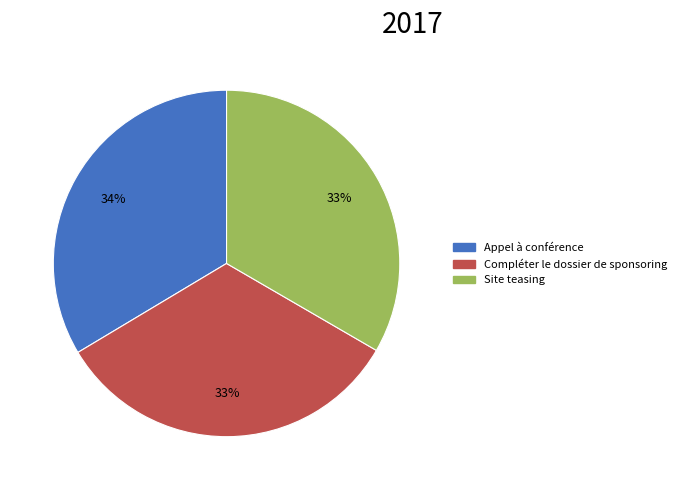

To the nearest percent, what percentage of the pie is Compléter le dossier de sponsoring?

33%